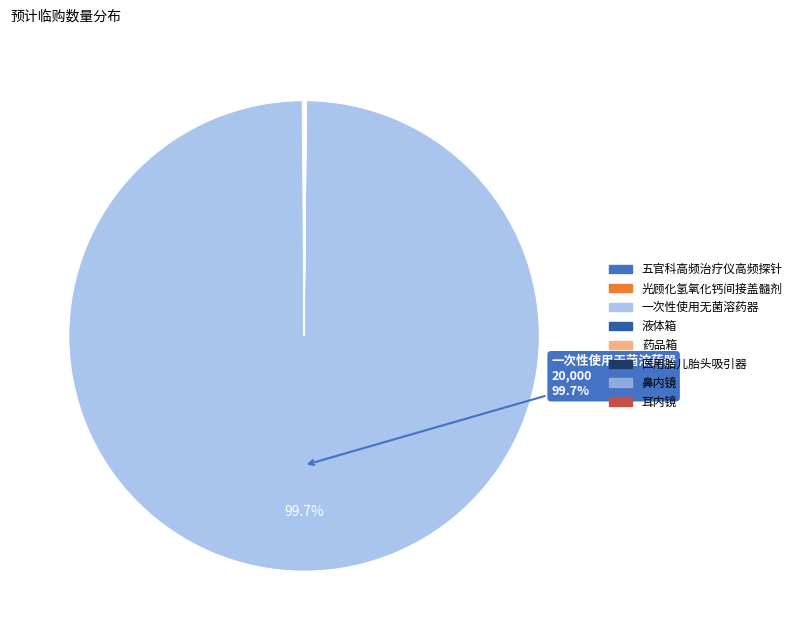

Which category has the biggest portion of the pie?

一次性使用无菌溶药器